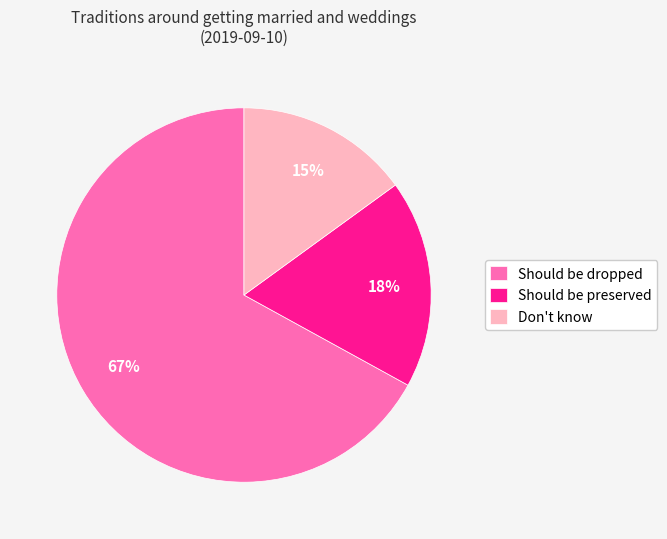

Does any single category account for the majority?

Yes